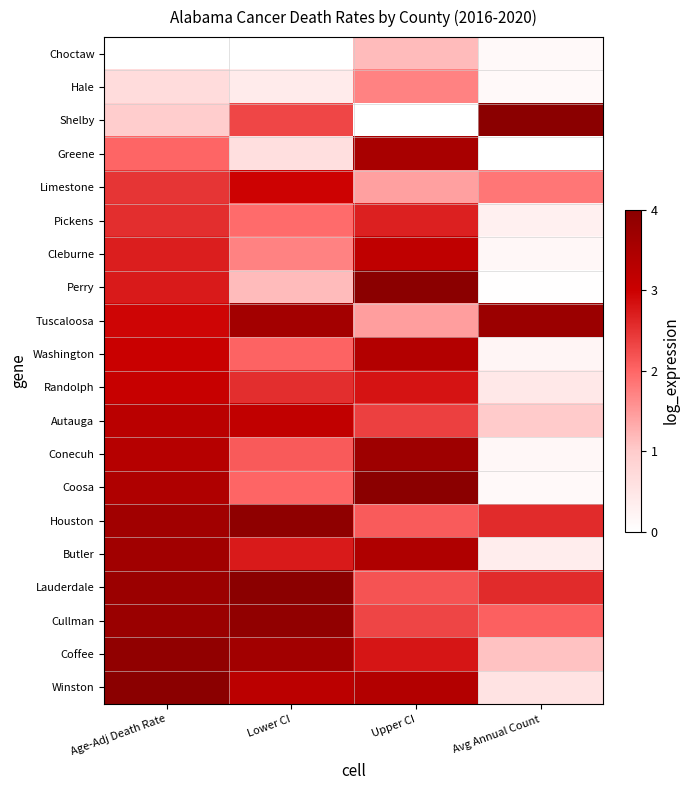

Reading right to left, extract all data points from this chart.

Choctaw: Avg Annual Count=0.0	Upper CI=0.3	Lower CI=0.0	Age-Adj Death Rate=0.0
Hale: Avg Annual Count=0.0	Upper CI=0.4	Lower CI=0.1	Age-Adj Death Rate=0.2
Shelby: Avg Annual Count=1.0	Upper CI=0.0	Lower CI=0.6	Age-Adj Death Rate=0.2
Greene: Avg Annual Count=0.0	Upper CI=0.9	Lower CI=0.2	Age-Adj Death Rate=0.5
Limestone: Avg Annual Count=0.5	Upper CI=0.4	Lower CI=0.7	Age-Adj Death Rate=0.6
Pickens: Avg Annual Count=0.1	Upper CI=0.7	Lower CI=0.5	Age-Adj Death Rate=0.6
Cleburne: Avg Annual Count=0.0	Upper CI=0.8	Lower CI=0.4	Age-Adj Death Rate=0.7
Perry: Avg Annual Count=0.0	Upper CI=1.0	Lower CI=0.3	Age-Adj Death Rate=0.7
Tuscaloosa: Avg Annual Count=0.9	Upper CI=0.4	Lower CI=0.9	Age-Adj Death Rate=0.7
Washington: Avg Annual Count=0.1	Upper CI=0.8	Lower CI=0.5	Age-Adj Death Rate=0.8
Randolph: Avg Annual Count=0.1	Upper CI=0.7	Lower CI=0.6	Age-Adj Death Rate=0.8
Autauga: Avg Annual Count=0.3	Upper CI=0.6	Lower CI=0.8	Age-Adj Death Rate=0.8
Conecuh: Avg Annual Count=0.0	Upper CI=0.9	Lower CI=0.5	Age-Adj Death Rate=0.8
Coosa: Avg Annual Count=0.0	Upper CI=1.0	Lower CI=0.5	Age-Adj Death Rate=0.9
Houston: Avg Annual Count=0.6	Upper CI=0.5	Lower CI=1.0	Age-Adj Death Rate=0.9
Butler: Avg Annual Count=0.1	Upper CI=0.9	Lower CI=0.7	Age-Adj Death Rate=0.9
Lauderdale: Avg Annual Count=0.6	Upper CI=0.5	Lower CI=1.0	Age-Adj Death Rate=0.9
Cullman: Avg Annual Count=0.5	Upper CI=0.6	Lower CI=1.0	Age-Adj Death Rate=0.9
Coffee: Avg Annual Count=0.3	Upper CI=0.7	Lower CI=0.9	Age-Adj Death Rate=1.0
Winston: Avg Annual Count=0.1	Upper CI=0.8	Lower CI=0.8	Age-Adj Death Rate=1.0